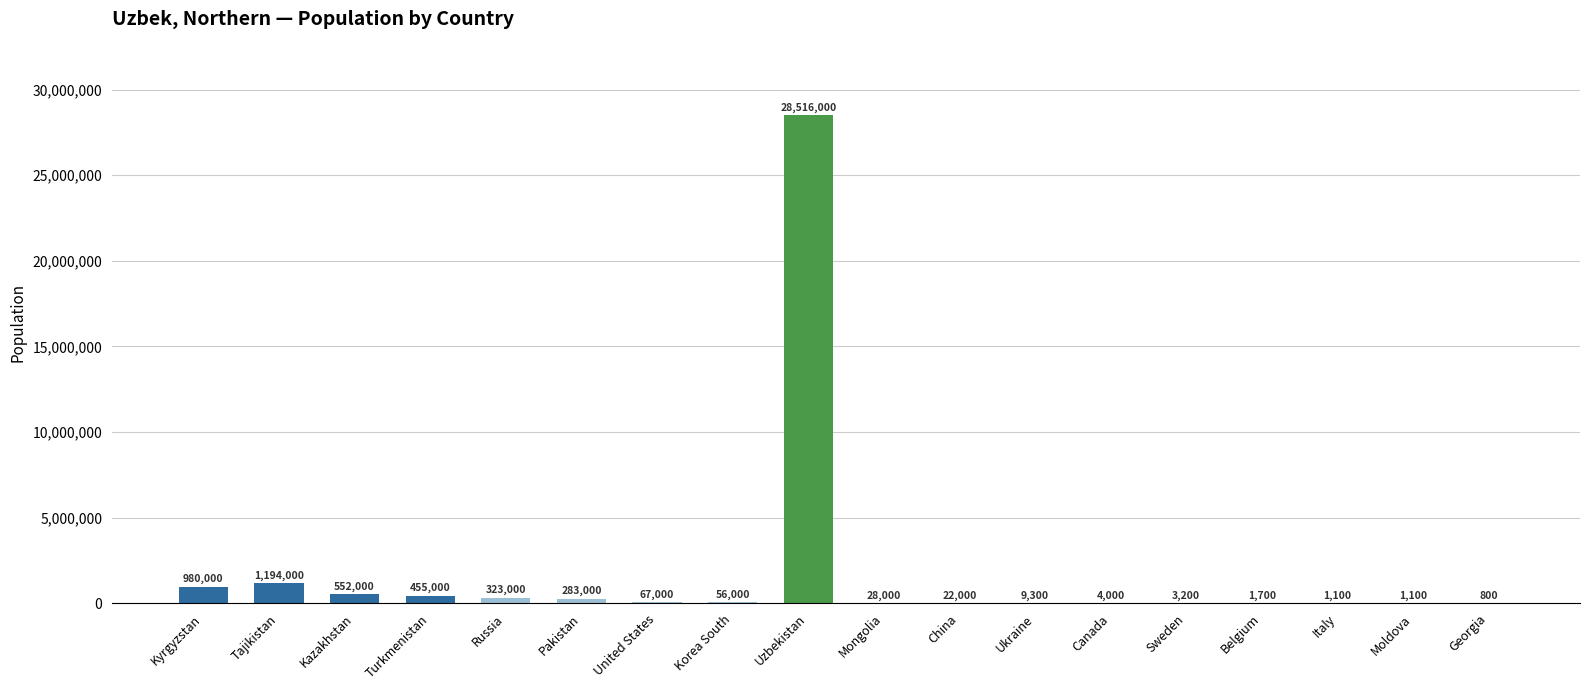

Between Canada and Uzbekistan, which is larger?

Uzbekistan